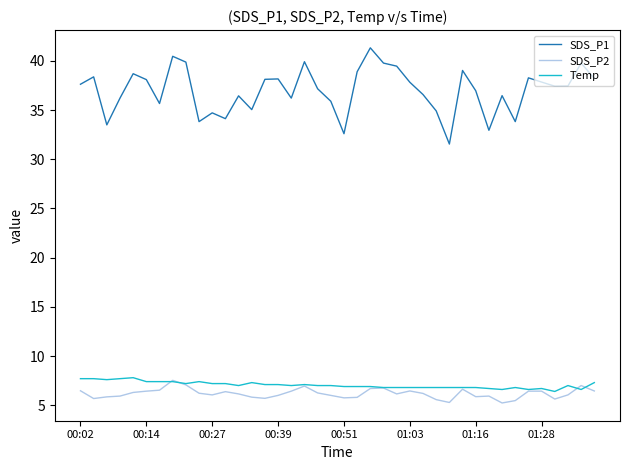

Does the chart have visible grid lines?

No